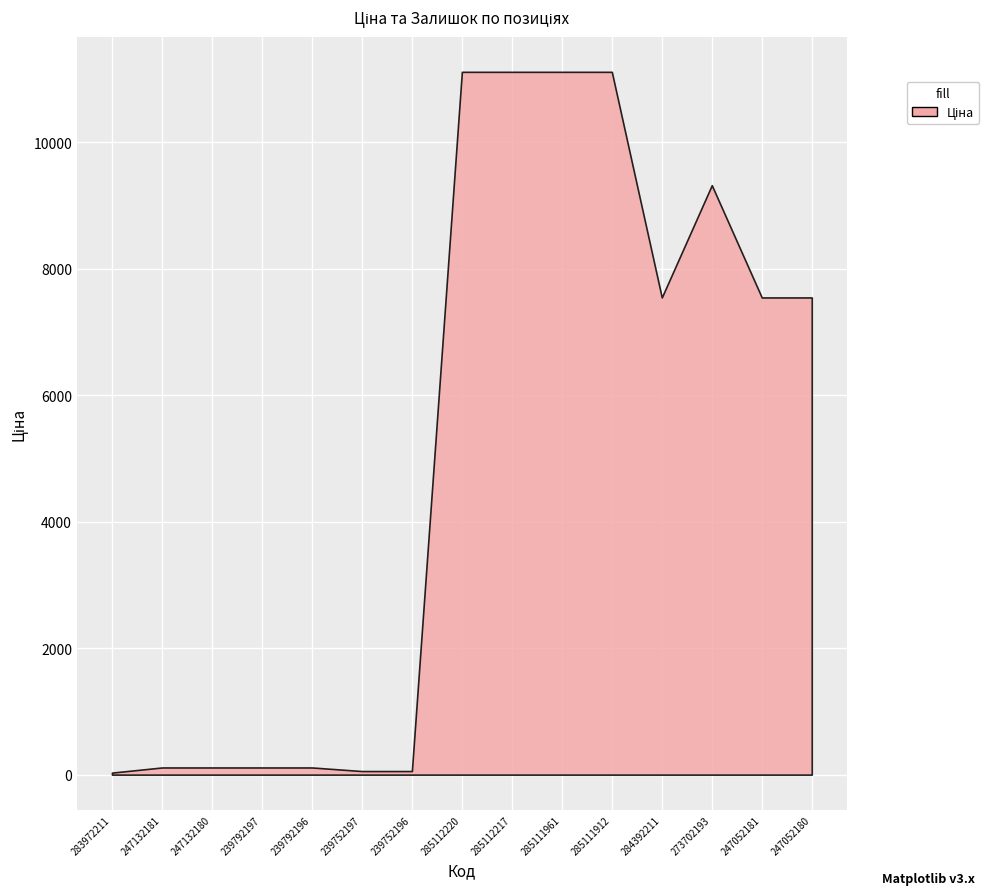

In Ціна, how many points are higher than both neighbors (excluding endpoints)?

1